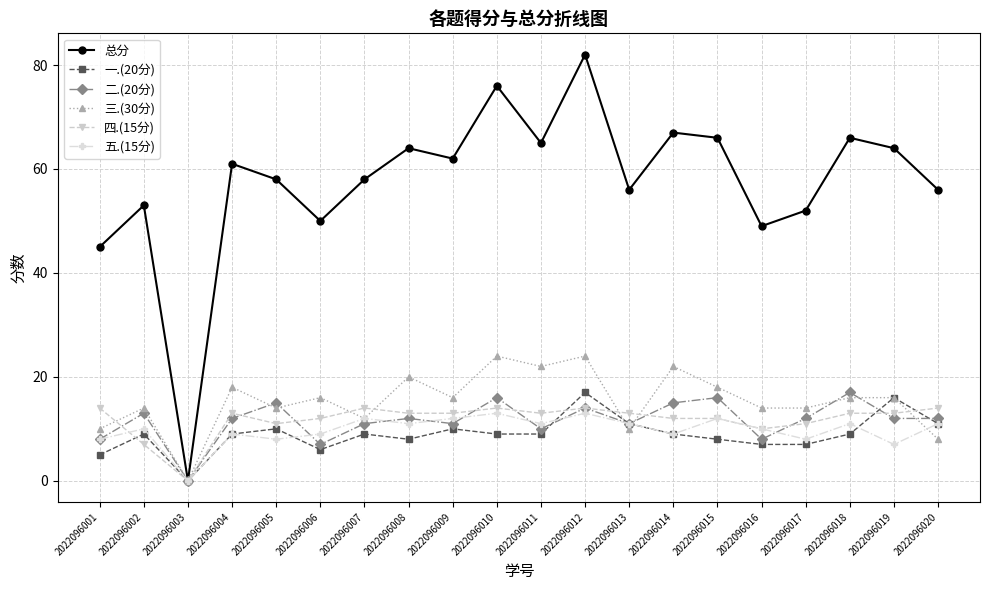

The value of 一.(20分) at 2022096008 is 8. True or false?

True